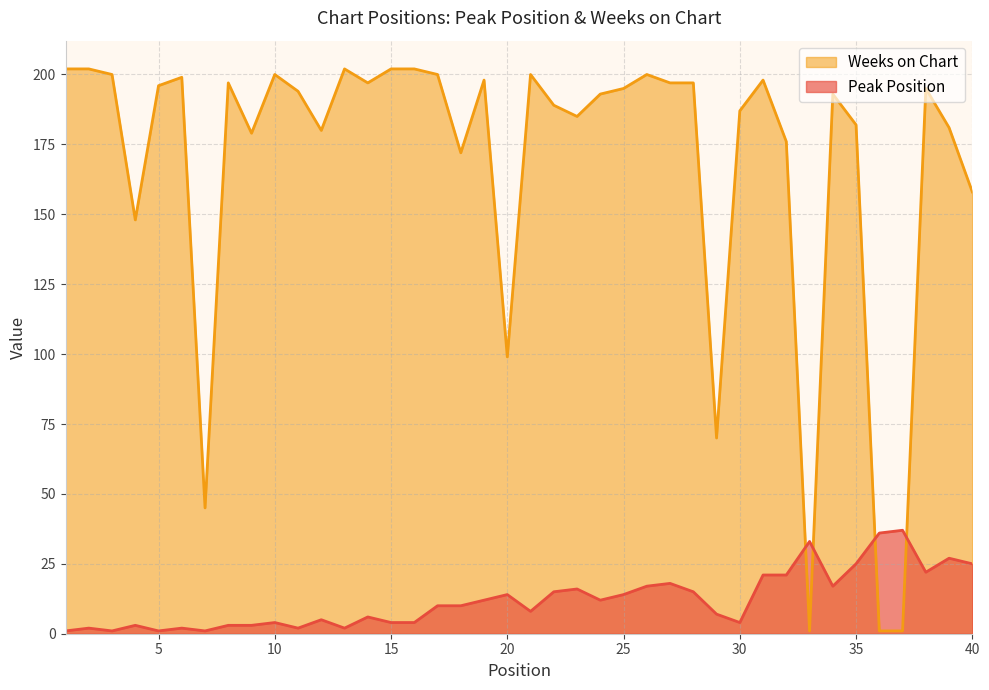

Reading right to left, what are all the values shown in this chart?

Peak Position: 40=25	39=27	38=22	37=37	36=36	35=25	34=17	33=33	32=21	31=21	30=4	29=7	28=15	27=18	26=17	25=14	24=12	23=16	22=15	21=8	20=14	19=12	18=10	17=10	16=4	15=4	14=6	13=2	12=5	11=2	10=4	9=3	8=3	7=1	6=2	5=1	4=3	3=1	2=2	1=1
Weeks on Chart: 40=158	39=181	38=195	37=1	36=1	35=182	34=193	33=1	32=176	31=198	30=187	29=70	28=197	27=197	26=200	25=195	24=193	23=185	22=189	21=200	20=99	19=198	18=172	17=200	16=202	15=202	14=197	13=202	12=180	11=194	10=200	9=179	8=197	7=45	6=199	5=196	4=148	3=200	2=202	1=202